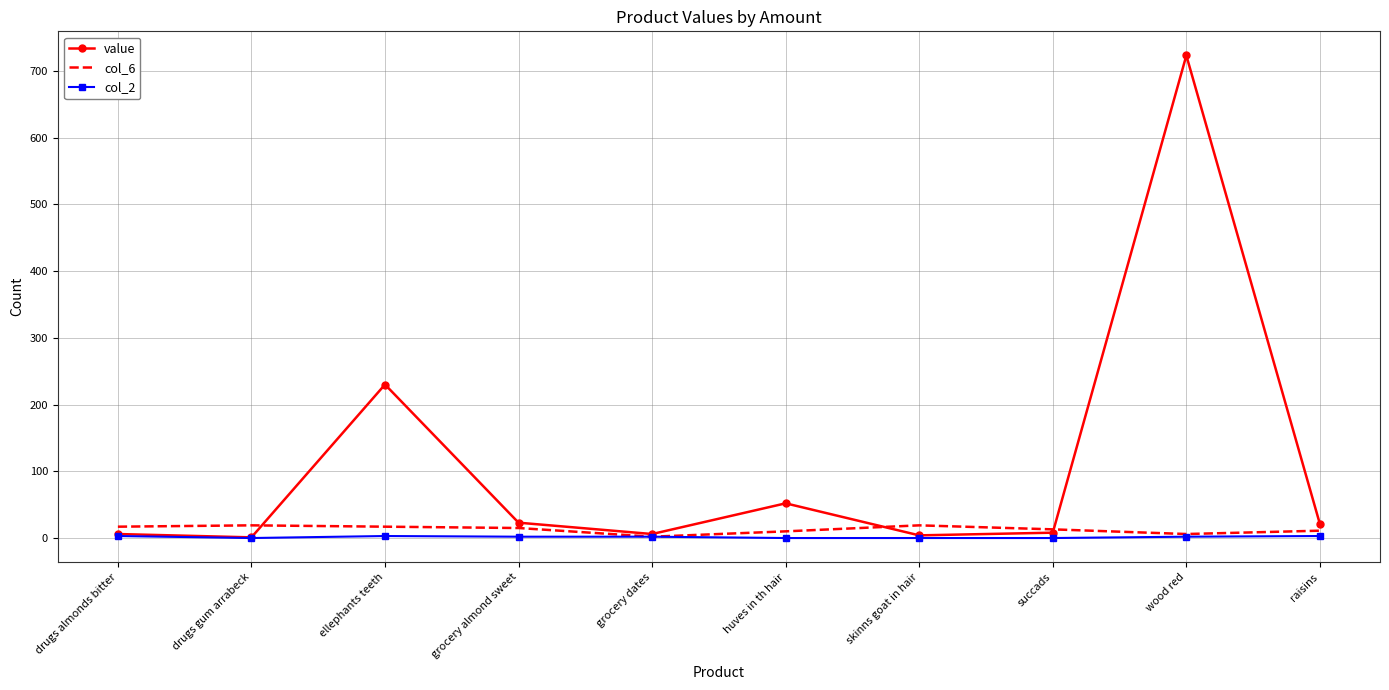

What is the spread (max minus min) of values at wood red?

721